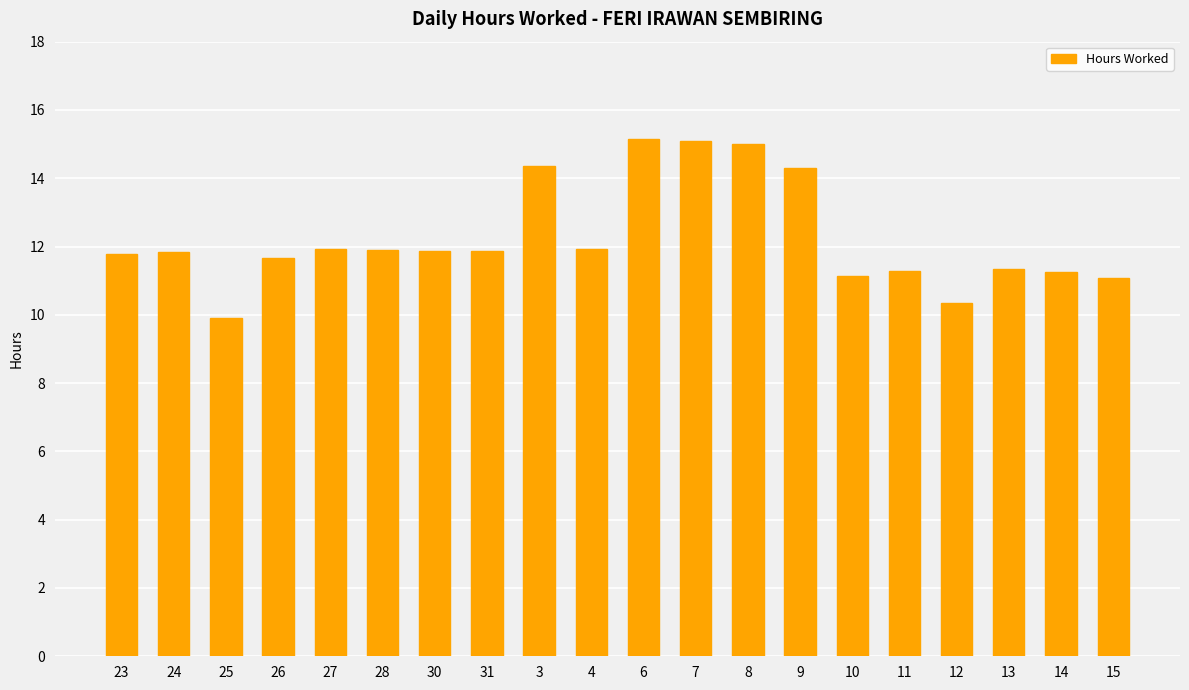

What is the value of the 5th bar from the left?

11.9